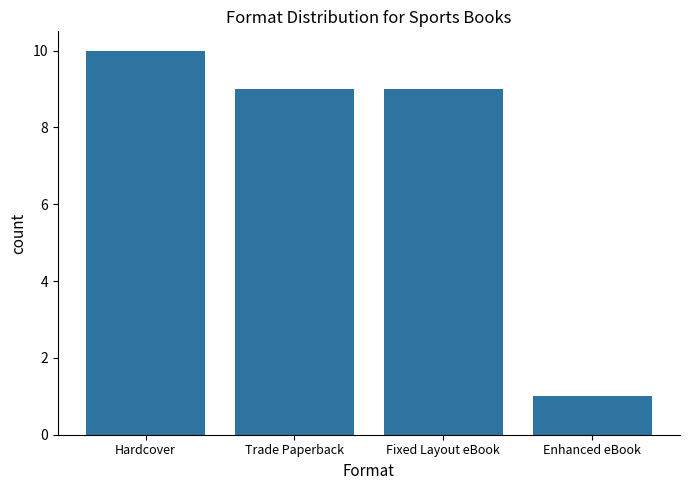

Which category has the highest value across all series?

Hardcover